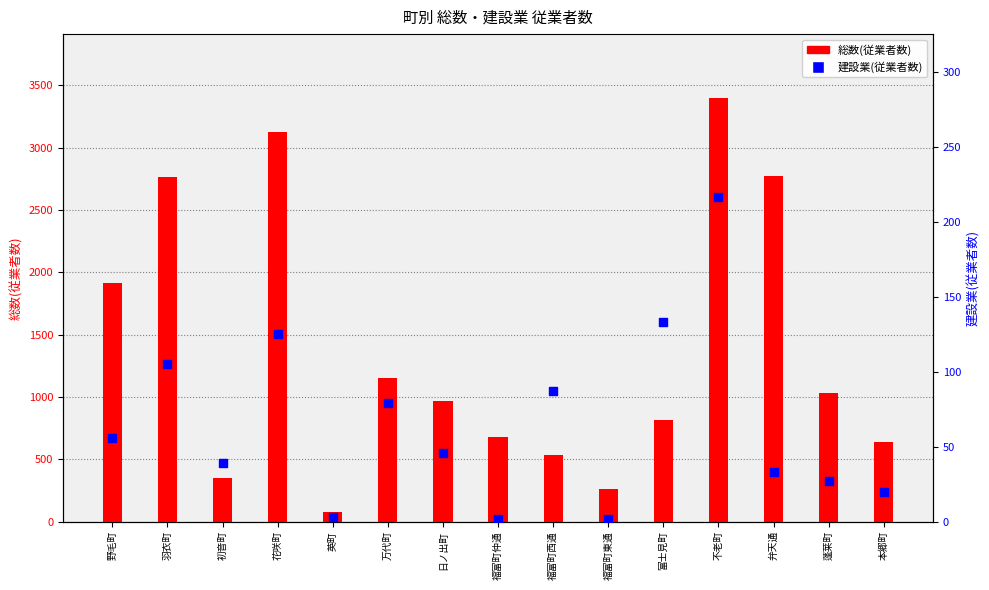

At how many categories does at least one series exceed 1952?

4